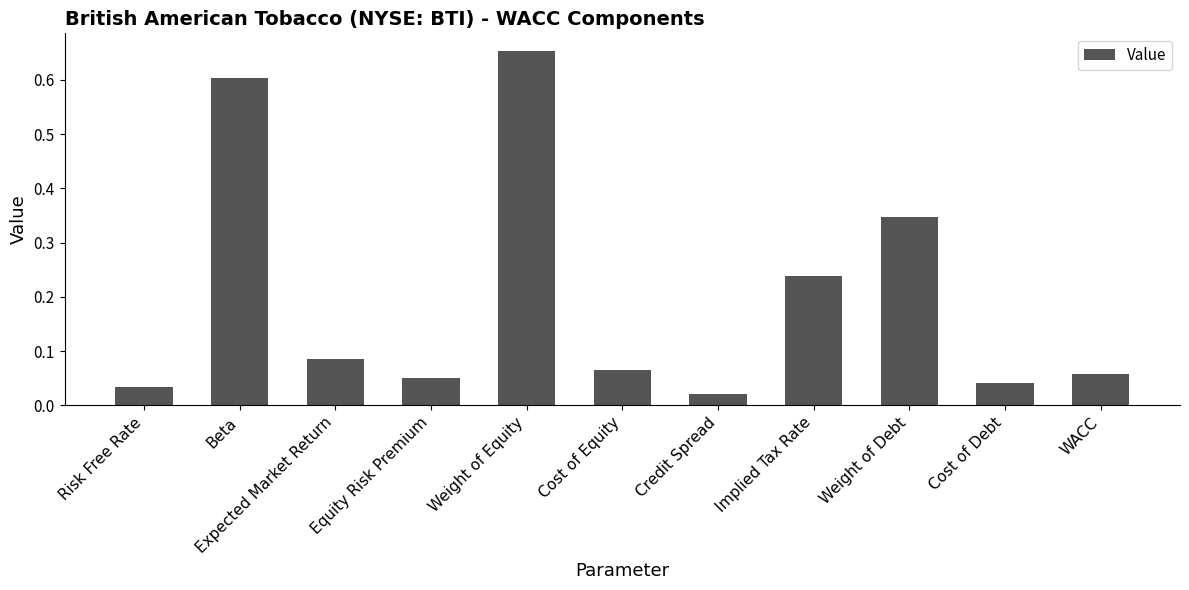

Which category has the lowest value across all series?

Credit Spread